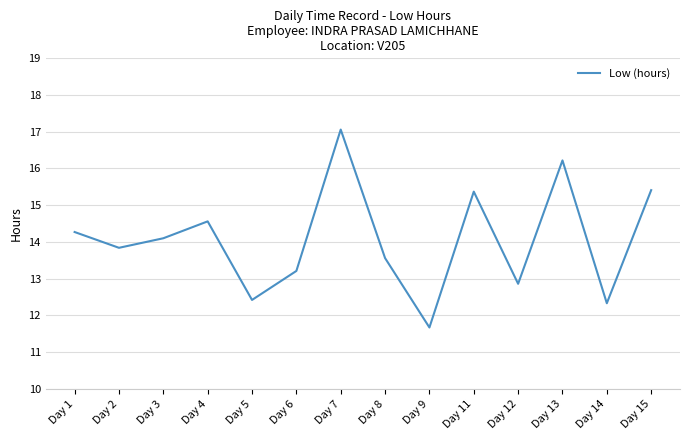

What is the change in value from Day 3 to Day 12?

-1.2